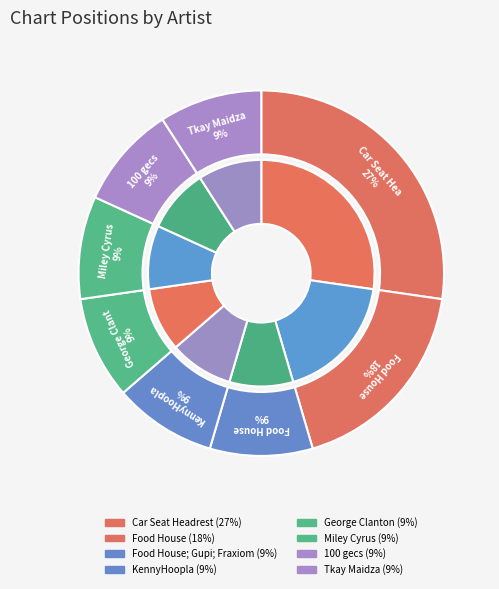

True or false: 100 gecs accounts for 9% of the total.

True